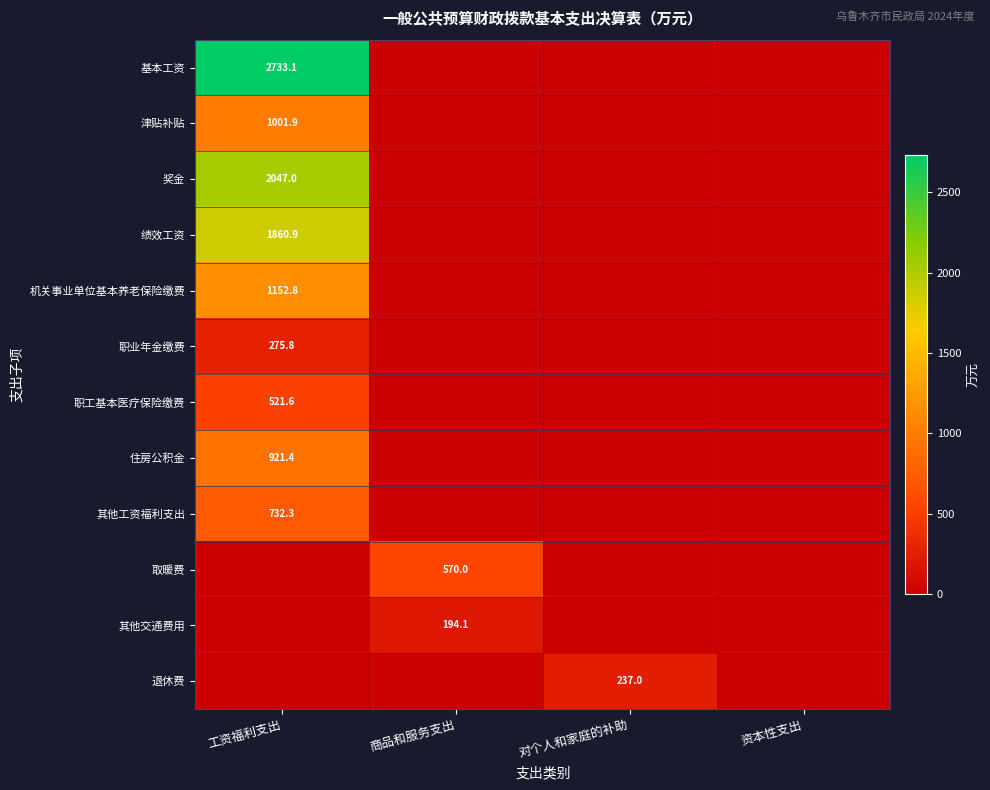

The value of 津贴补贴 at 工资福利支出 is 1001.9. True or false?

True